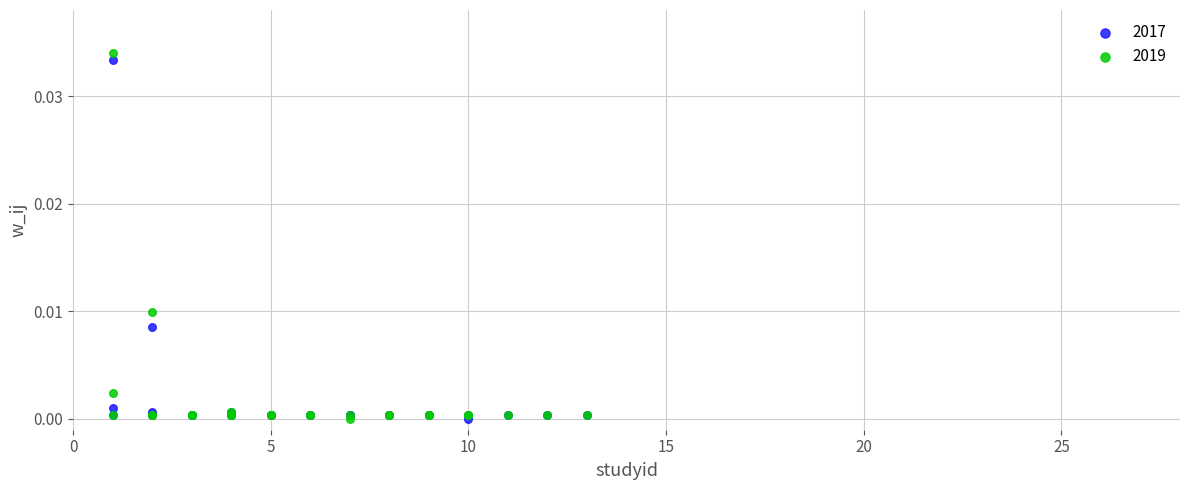

What are all the series names shown in the legend?

2017, 2019